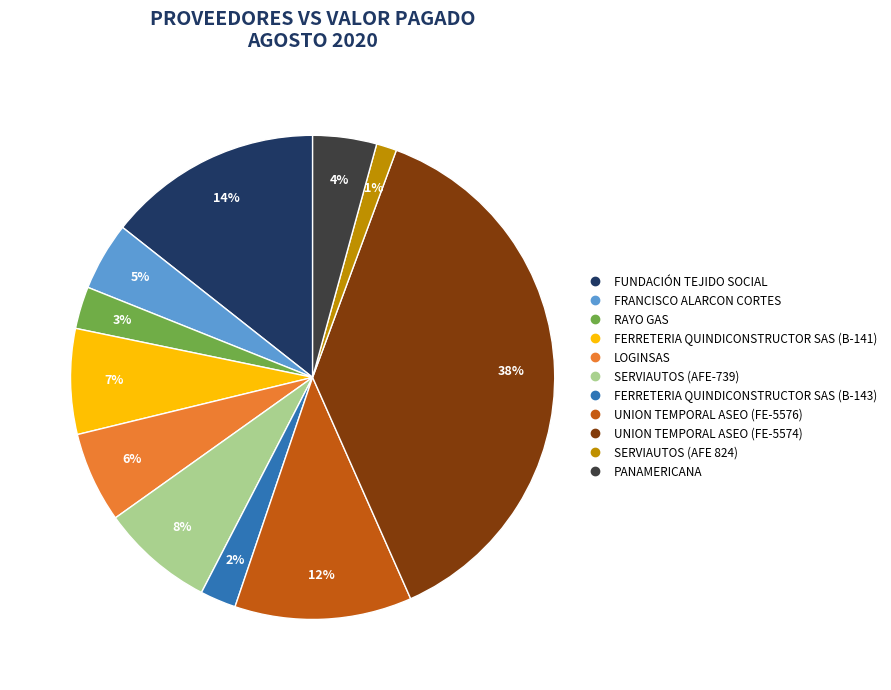

To the nearest percent, what is the difference between the UNION TEMPORAL ASEO (FE-5574) and FERRETERIA QUINDICONSTRUCTOR SAS (B-141) slice percentages?

31%